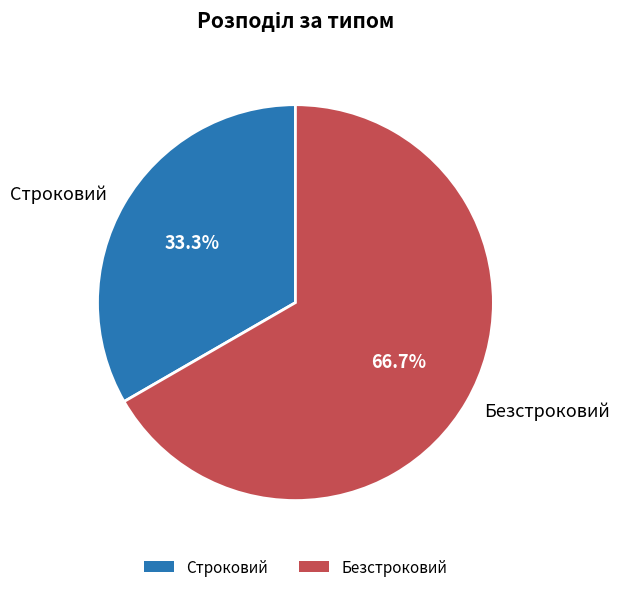

True or false: Безстроковий accounts for 80% of the total.

False